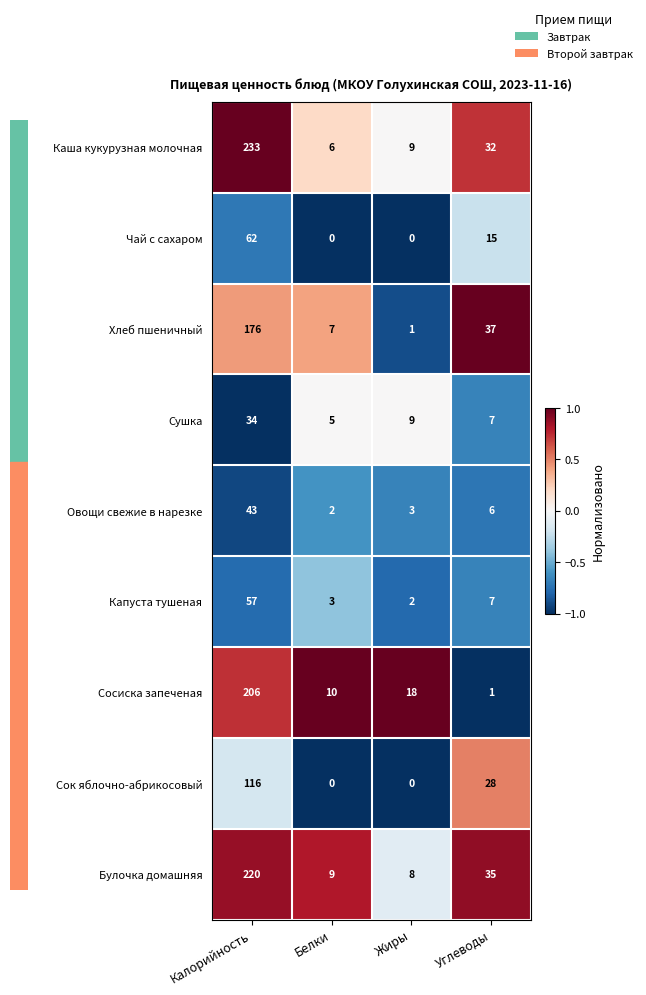

Which series has the largest range (max minus min)?

Каша кукурузная молочная